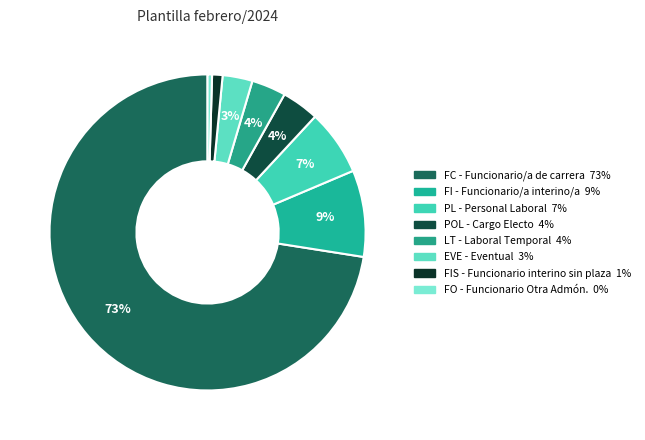

Rank the categories by value from highest to lowest.

FC - Funcionario/a de carrera, FI - Funcionario/a interino/a, PL - Personal Laboral, POL - Cargo Electo, LT - Laboral Temporal, EVE - Eventual, FIS - Funcionario interino sin plaza, FO - Funcionario Otra Admón.